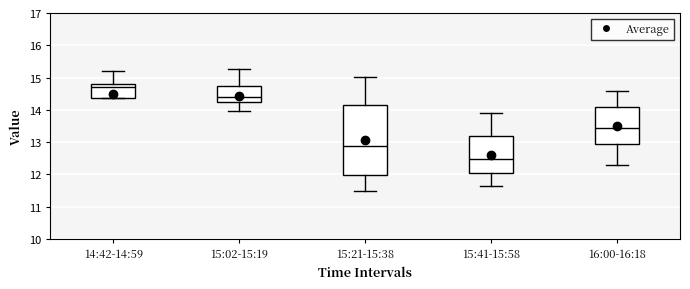

Reading left to right, read every box against the y-axis: the position of its median line, the range the box covers, and the ends of its whiskers. The values are not printed on the chart, so give them approximately, as read against the axis.

14:42-14:59: median 14.7, box 14.4 to 14.8, whiskers 14.4 to 15.2
15:02-15:19: median 14.4, box 14.3 to 14.7, whiskers 14.0 to 15.3
15:21-15:38: median 12.9, box 12.0 to 14.2, whiskers 11.5 to 15.0
15:41-15:58: median 12.5, box 12.0 to 13.2, whiskers 11.6 to 13.9
16:00-16:18: median 13.4, box 12.9 to 14.1, whiskers 12.3 to 14.6